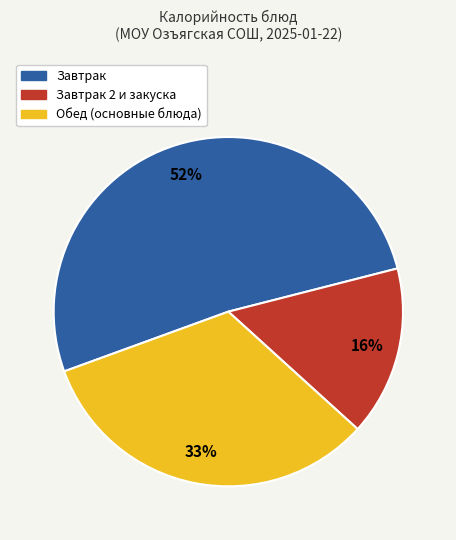

What is the largest slice in the pie chart?

Завтрак